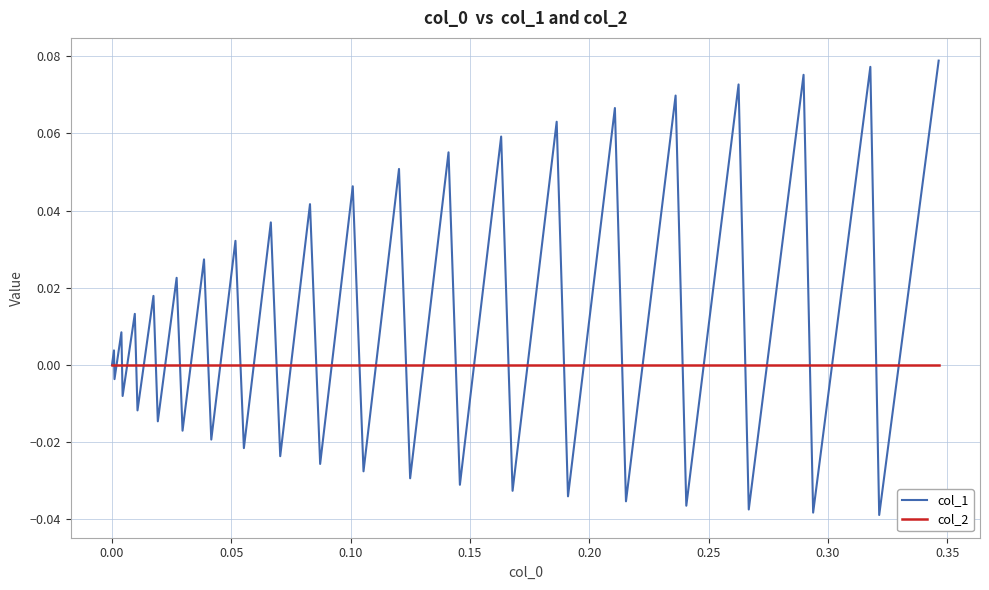

Rank the series by their maximum value, from highest to lowest.

col_1, col_2